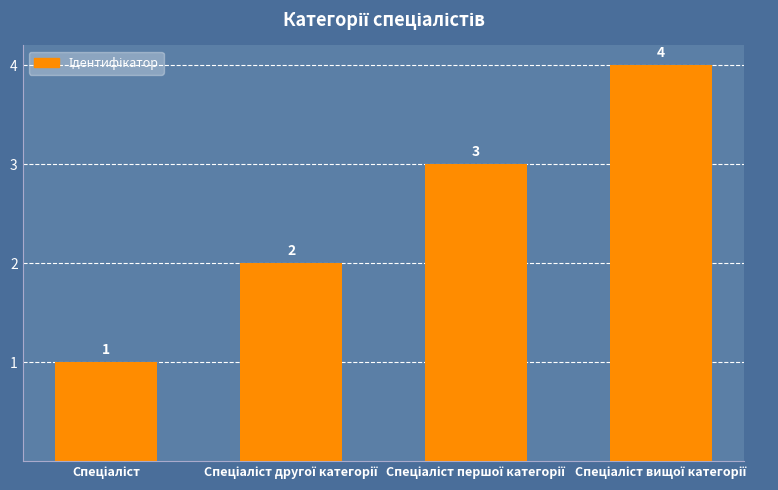

What is the greatest value displayed?

4